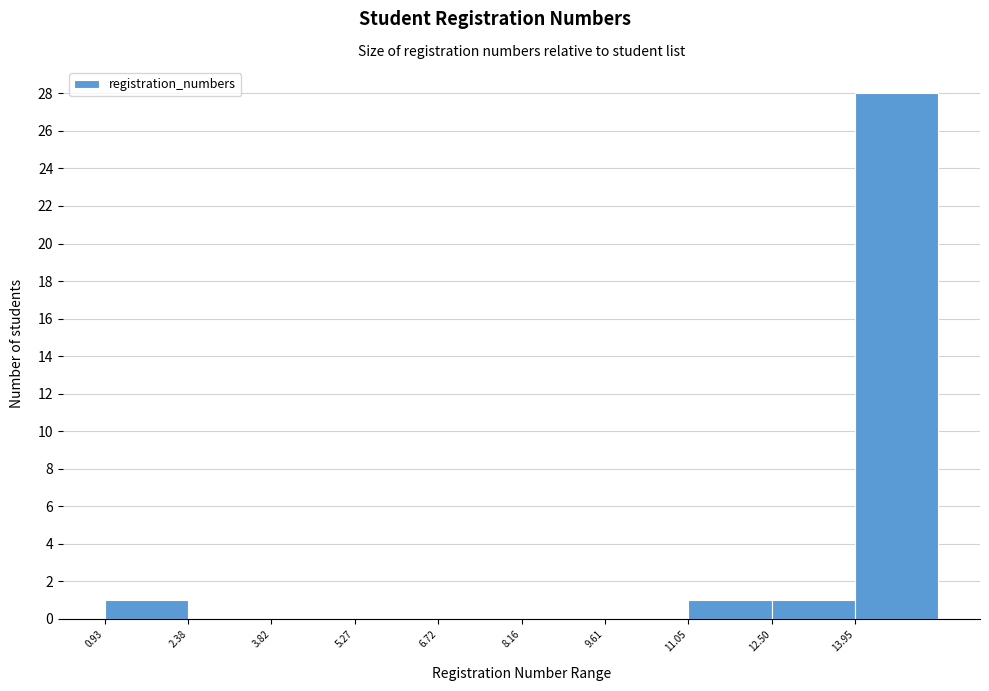

Reading left to right, list every bar in this chart as the range it spans on the x-axis followed by its height. Neither the bar edges nor the heights are printed on the chart, so give them approximately, as read against the axes.

1.0 to 2.4: 1
2.4 to 3.8: 0
3.8 to 5.2: 0
5.2 to 6.8: 0
6.8 to 8.2: 0
8.2 to 9.6: 0
9.6 to 11.0: 0
11.0 to 12.4: 1
12.4 to 14.0: 1
14.0 to 15.4: 28